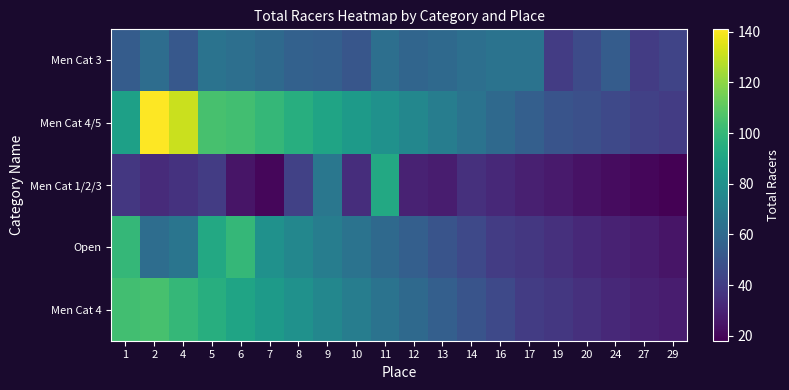

Which series has the largest range (max minus min)?

Men Cat 4/5